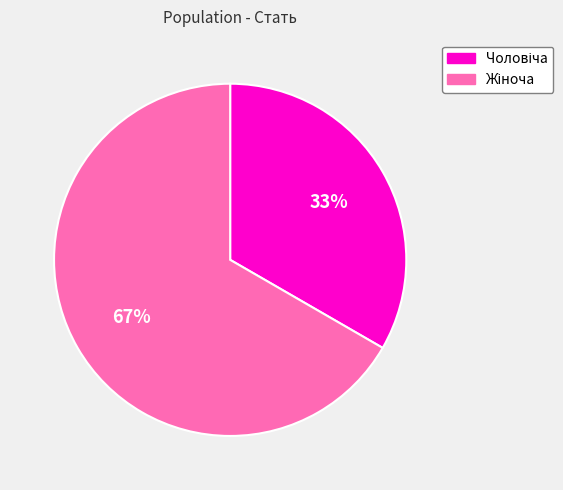

Does any single category account for the majority?

Yes